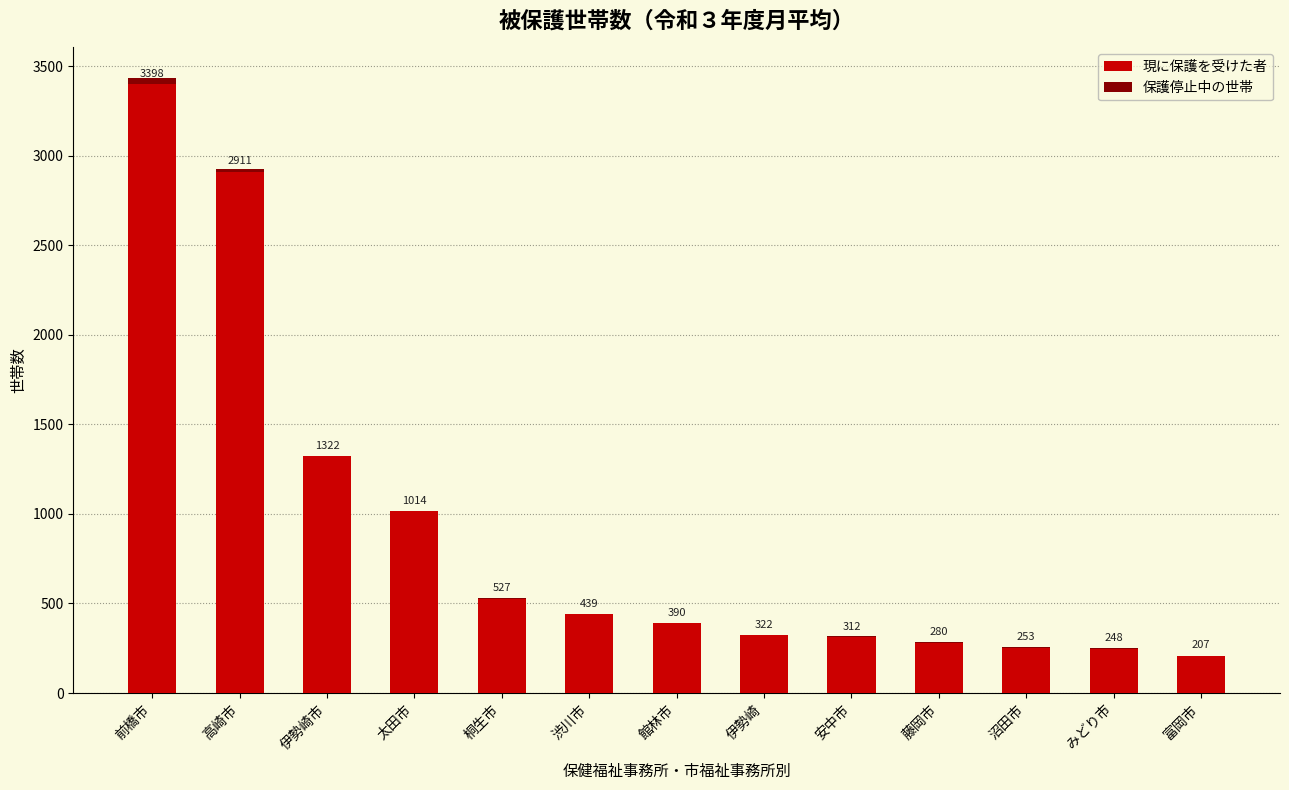

Are the bars horizontal?

No